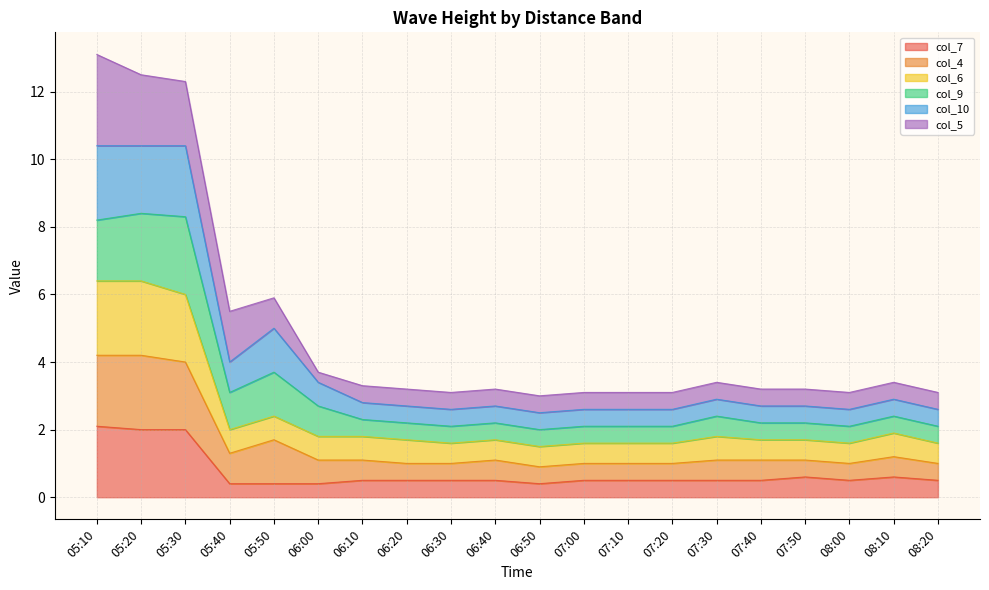

What is the total value across all series at 05:30?

12.3